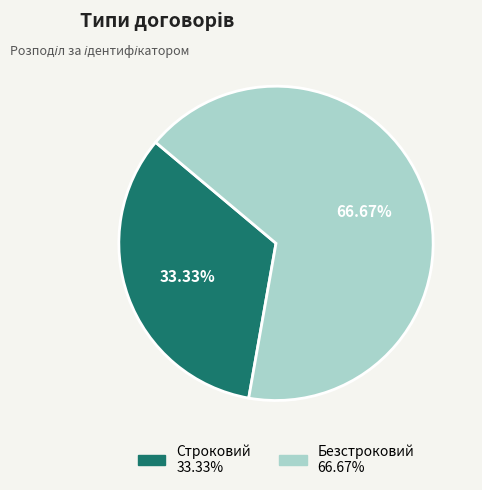

Count the number of slices in the pie.

2